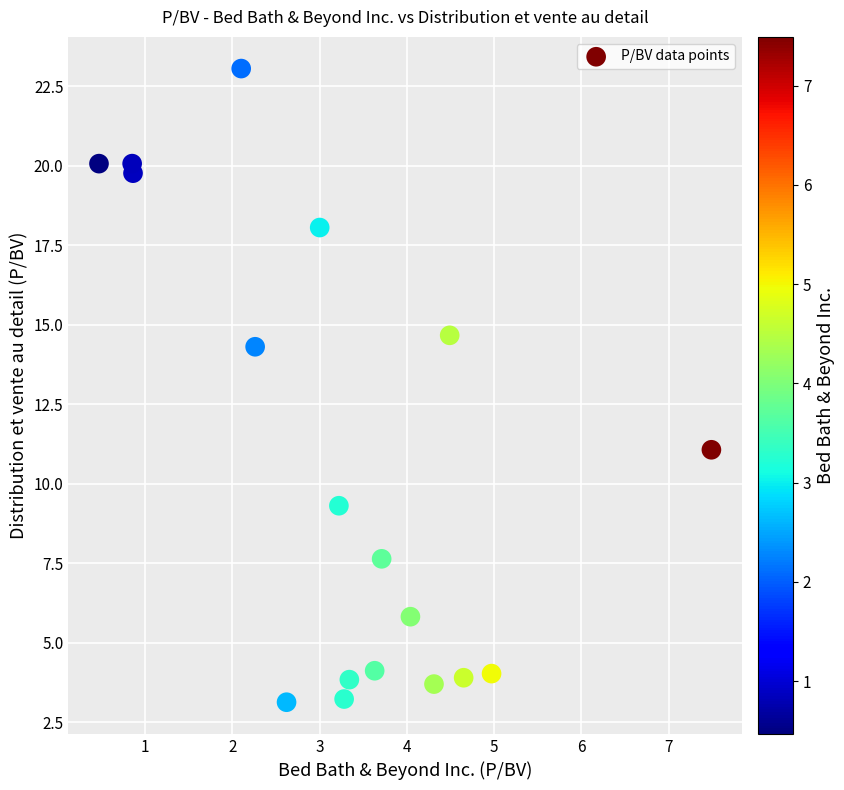

What Y value in the scatter plot is closest to 13?

14.3